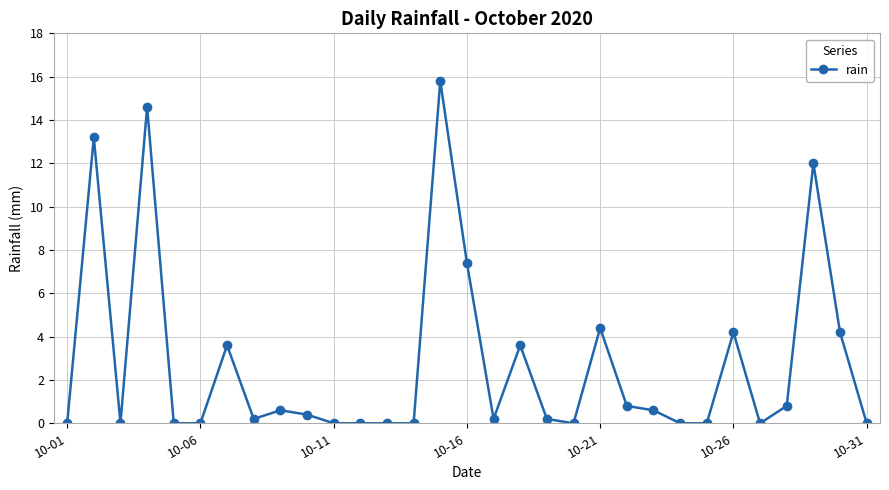

What is the value of the 22nd point from the left?

0.8